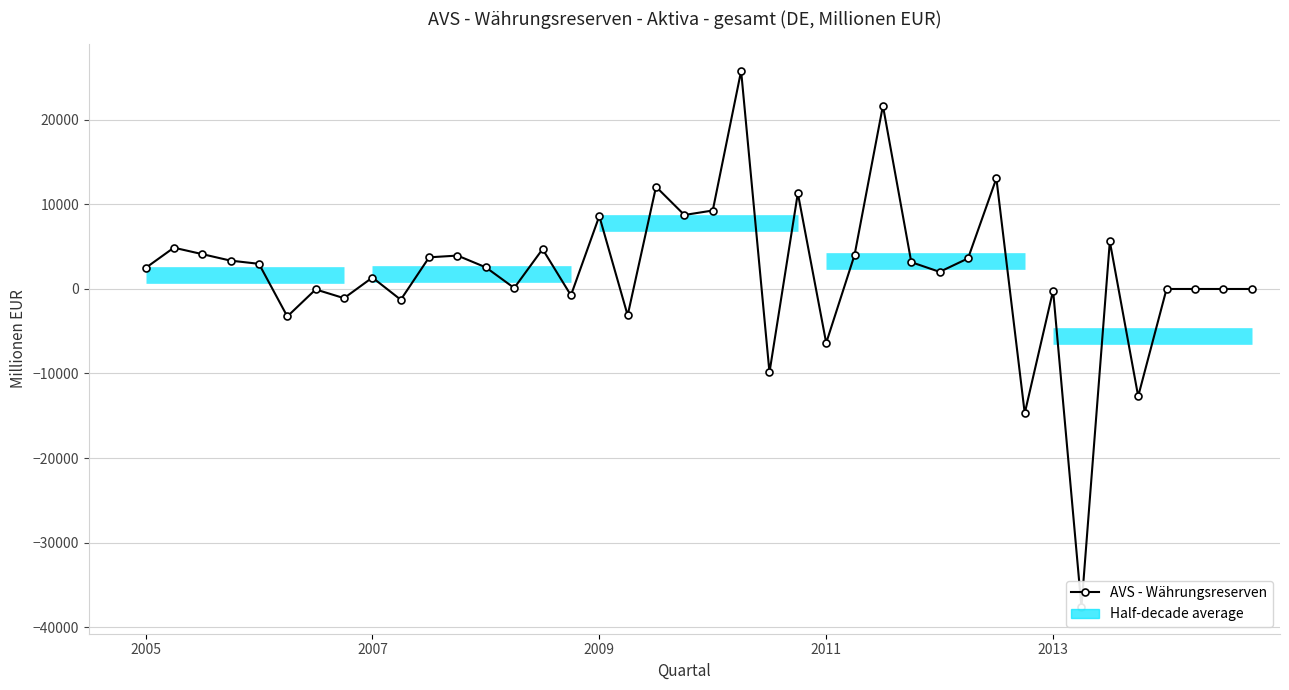

What is the difference between the maximum and minimum values?

63424